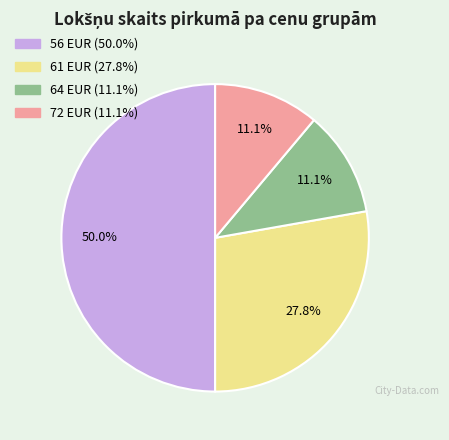

How many slices are in this pie chart?

4